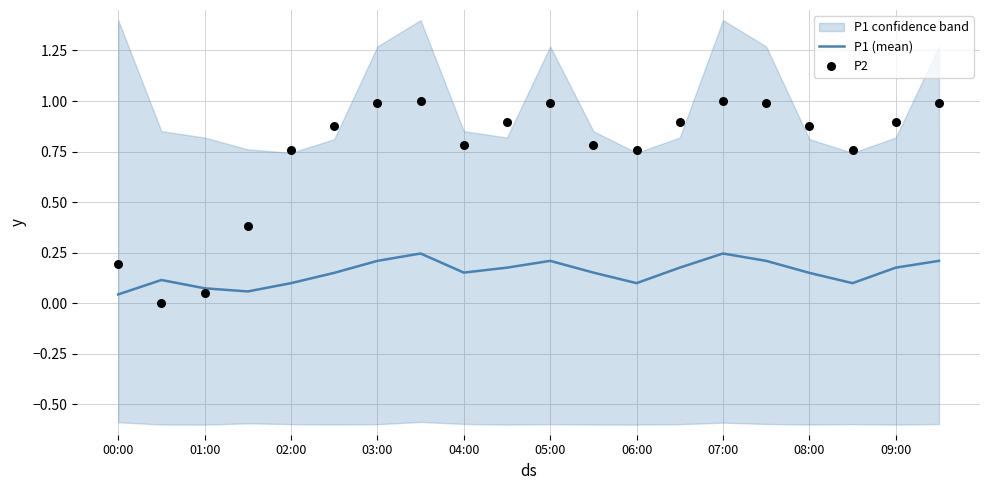

At how many categories does at least one series exceed 0?

20